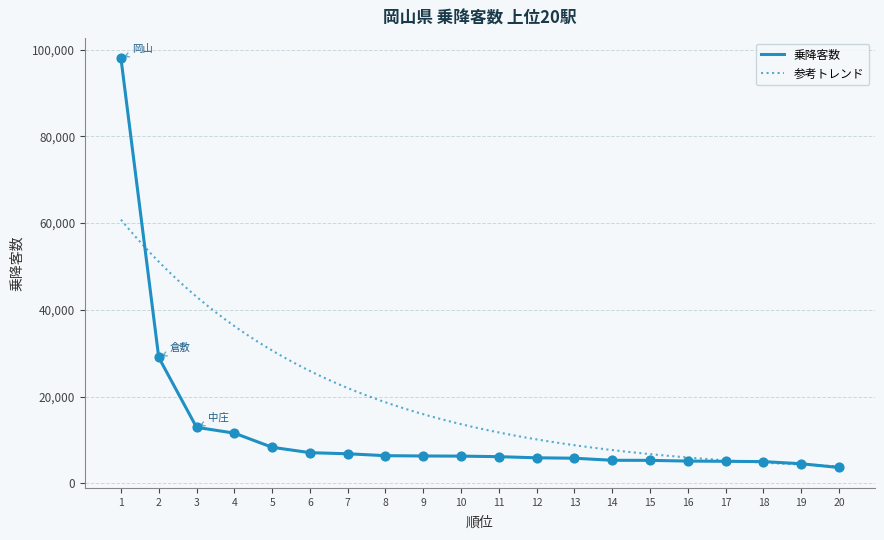

Between 5 and 17, which is larger?

5